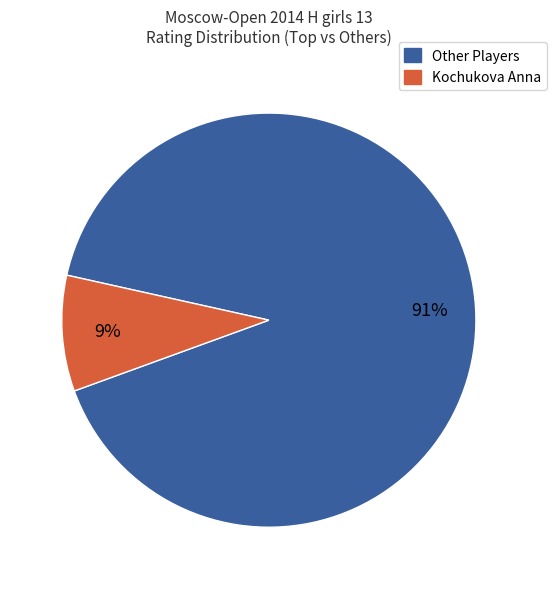

To the nearest percent, what is the average slice percentage?

50%